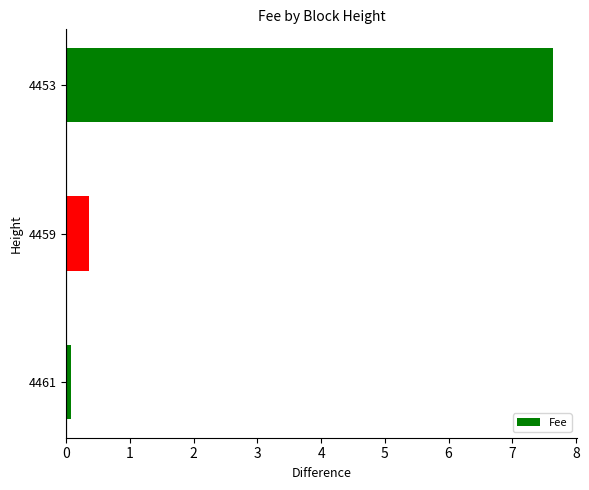

Is it true that the value at 4453 is 7.6?

True